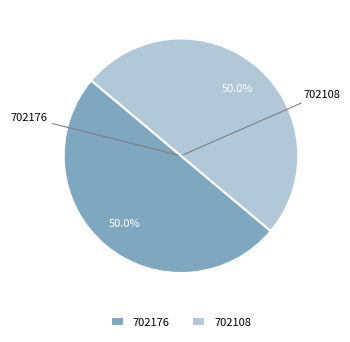

To the nearest percent, what is the average slice percentage?

50%